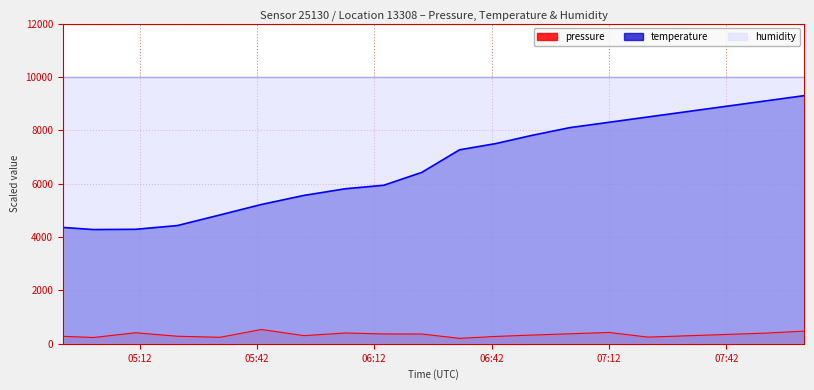

Does the chart have visible grid lines?

Yes